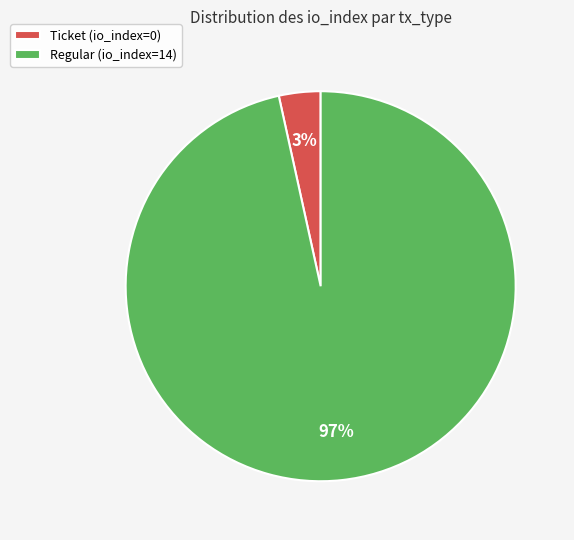

The Ticket (io_index=0) slice represents 10% of the pie. True or false?

False